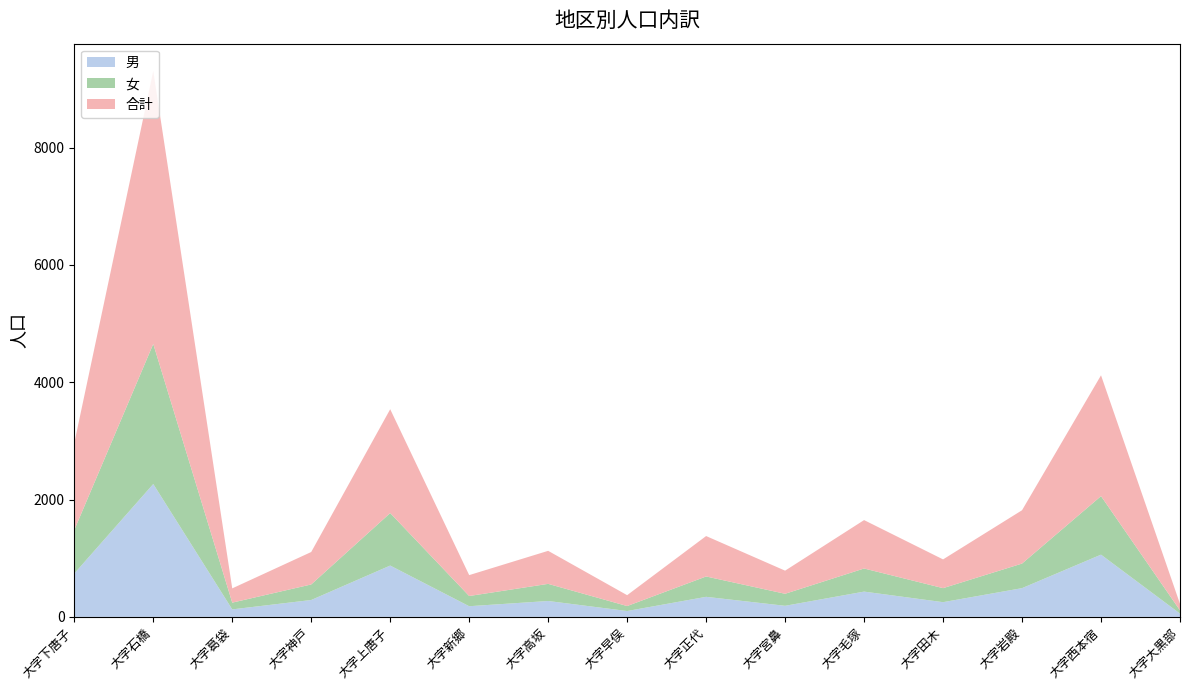

Reading left to right, list all the values displayed in this chart.

男: 大字下唐子=739	大字石橋=2265	大字葛袋=128	大字神戸=288	大字上唐子=875	大字新郷=182	大字高坂=271	大字早俣=100	大字正代=342	大字宮鼻=189	大字毛塚=431	大字田木=251	大字岩殿=490	大字西本宿=1061	大字大黒部=56
女: 大字下唐子=742	大字石橋=2388	大字葛袋=115	大字神戸=265	大字上唐子=895	大字新郷=174	大字高坂=292	大字早俣=85	大字正代=347	大字宮鼻=205	大字毛塚=394	大字田木=239	大字岩殿=419	大字西本宿=998	大字大黒部=55
合計: 大字下唐子=1481	大字石橋=4653	大字葛袋=243	大字神戸=553	大字上唐子=1770	大字新郷=356	大字高坂=563	大字早俣=185	大字正代=689	大字宮鼻=394	大字毛塚=825	大字田木=490	大字岩殿=909	大字西本宿=2059	大字大黒部=111